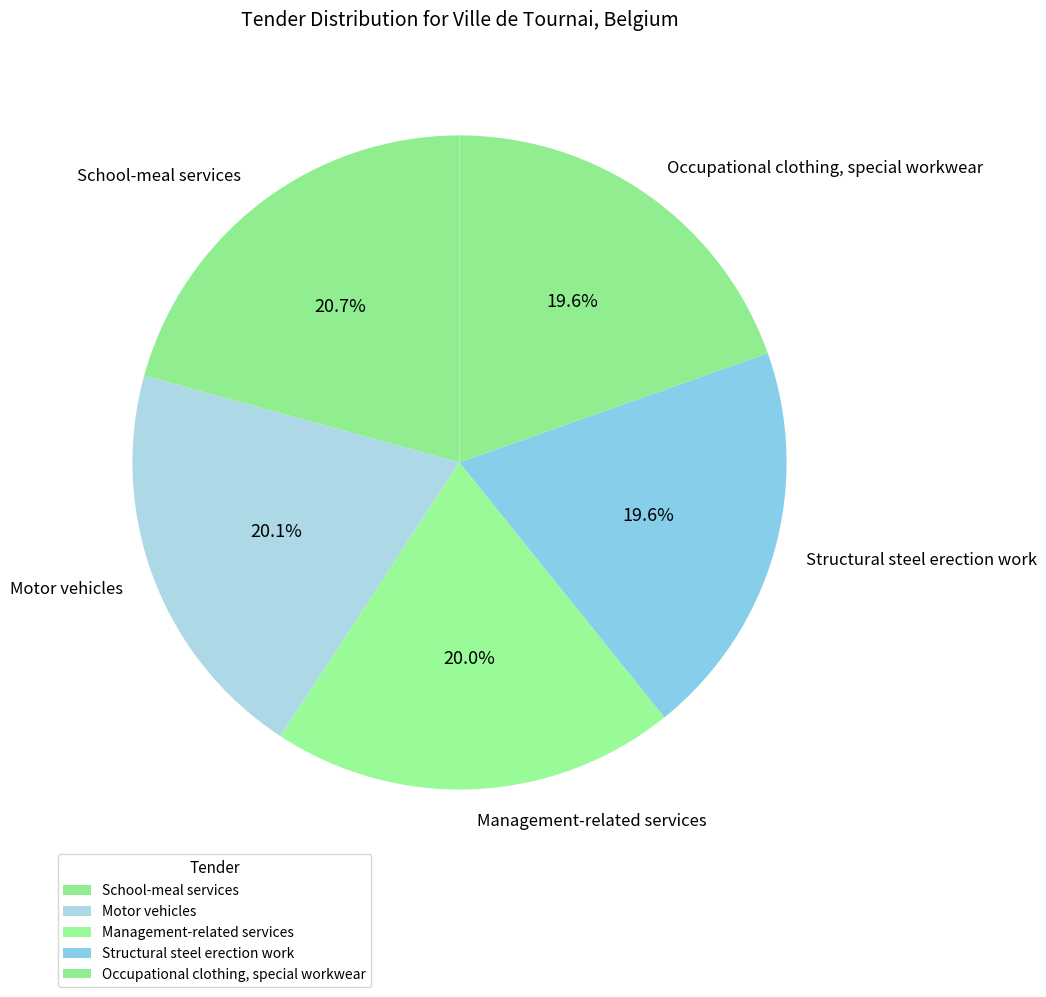

What is the ratio of the value at School-meal services to the value at Structural steel erection work?

1.1